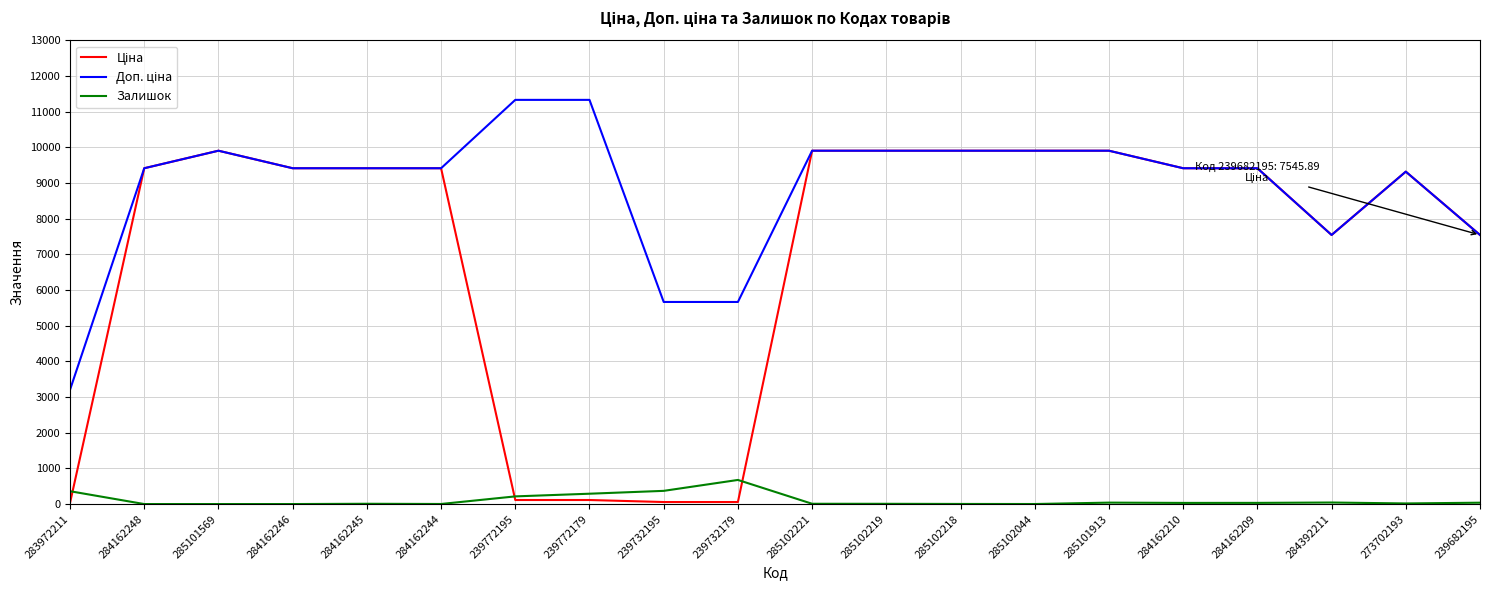

Reading left to right, transcribe all the data shown in this chart.

Ціна: 283972211=32.0	284162248=9416.9	285101569=9908.5	284162246=9416.9	284162245=9416.9	284162244=9416.9	239772195=113.3	239772179=113.3	239732195=56.7	239732179=56.7	285102221=9908.5	285102219=9908.5	285102218=9908.5	285102044=9908.5	285101913=9908.5	284162210=9416.9	284162209=9416.9	284392211=7545.9	273702193=9321.4	239682195=7545.9
Доп. ціна: 283972211=3205.0	284162248=9416.9	285101569=9908.5	284162246=9416.9	284162245=9416.9	284162244=9416.9	239772195=11334.0	239772179=11334.0	239732195=5667.0	239732179=5667.0	285102221=9908.5	285102219=9908.5	285102218=9908.5	285102044=9908.5	285101913=9908.5	284162210=9416.9	284162209=9416.9	284392211=7545.9	273702193=9321.4	239682195=7545.9
Залишок: 283972211=360.0	284162248=0.0	285101569=0.0	284162246=0.0	284162245=8.0	284162244=2.0	239772195=215.0	239772179=290.0	239732195=370.0	239732179=676.0	285102221=8.0	285102219=7.0	285102218=3.0	285102044=1.0	285101913=40.0	284162210=32.0	284162209=33.0	284392211=43.0	273702193=17.0	239682195=38.0